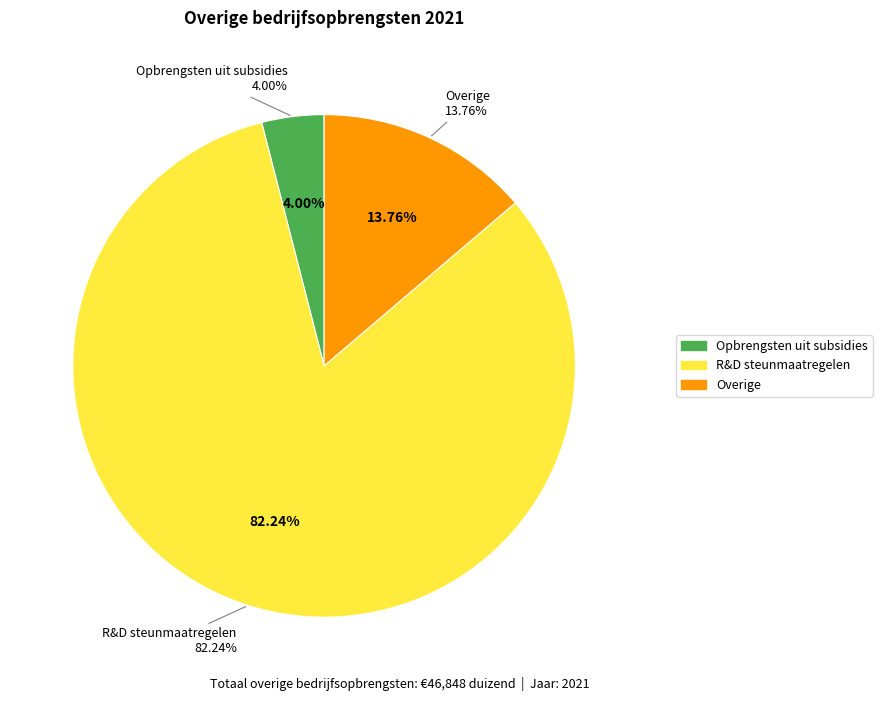

What percentage is NOT represented by Opbrengsten uit subsidies?

96.0%